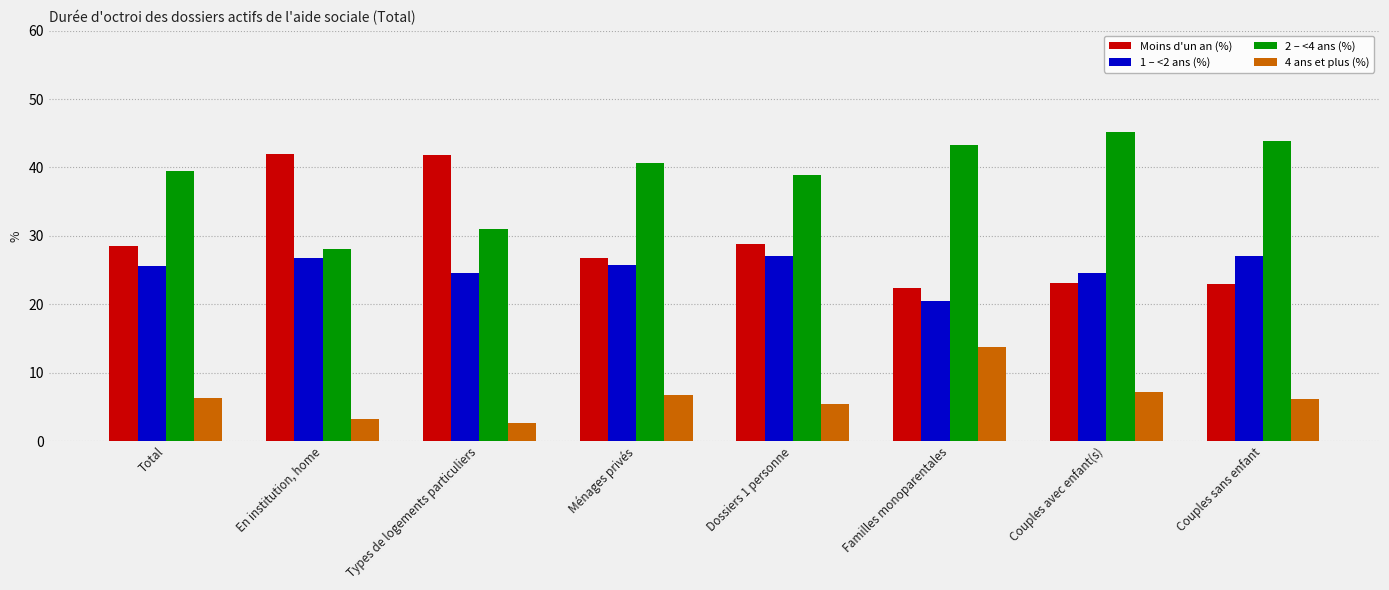

How many groups of bars are there?

8